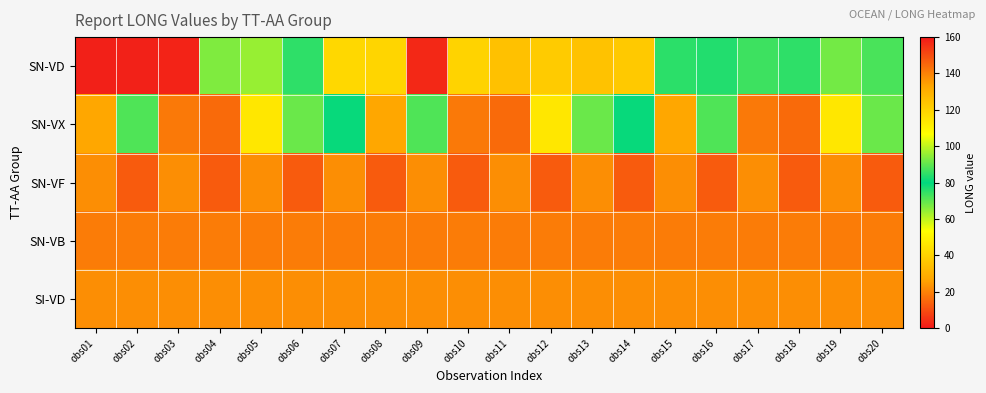

At which category is the sum across all series the highest?

obs09